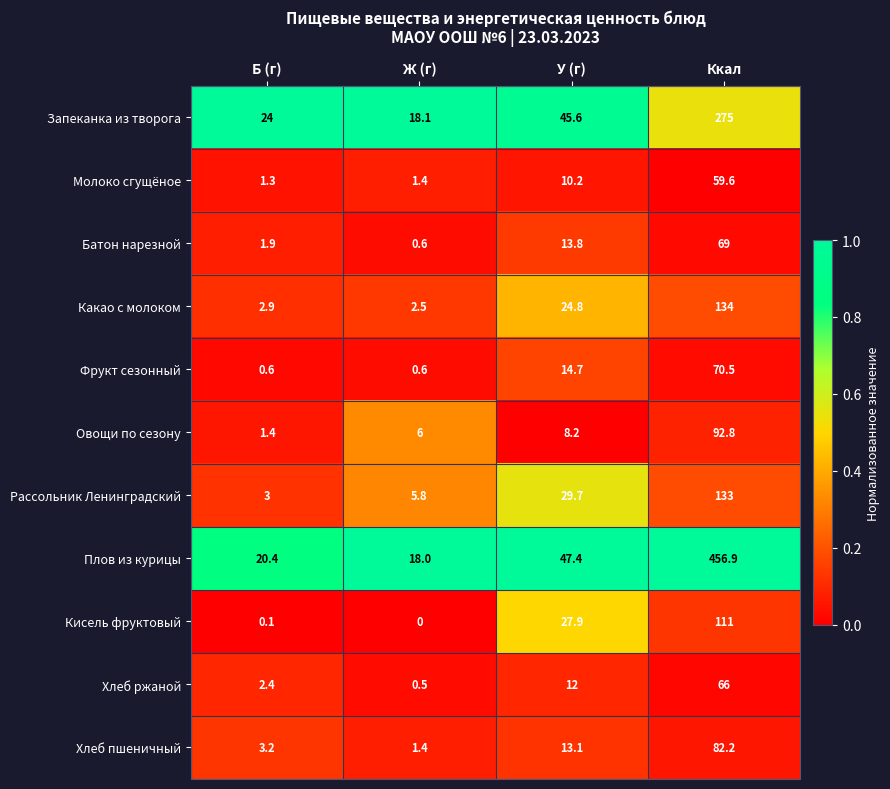

What is the difference between the highest and lowest values at Б (г)?

23.9